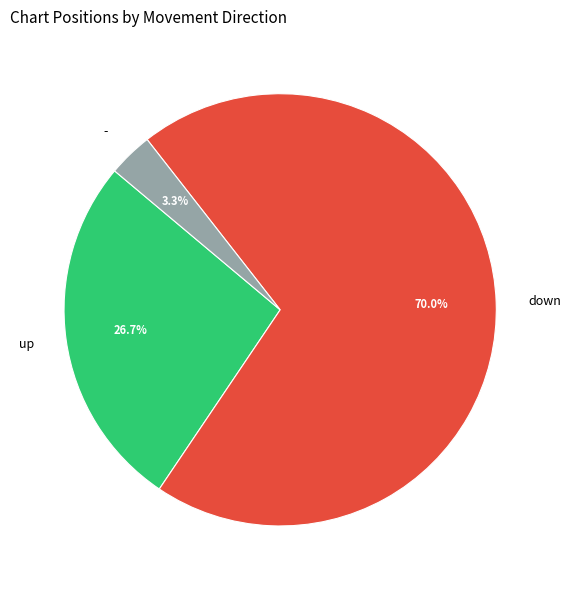

Between up and down, which is larger?

down